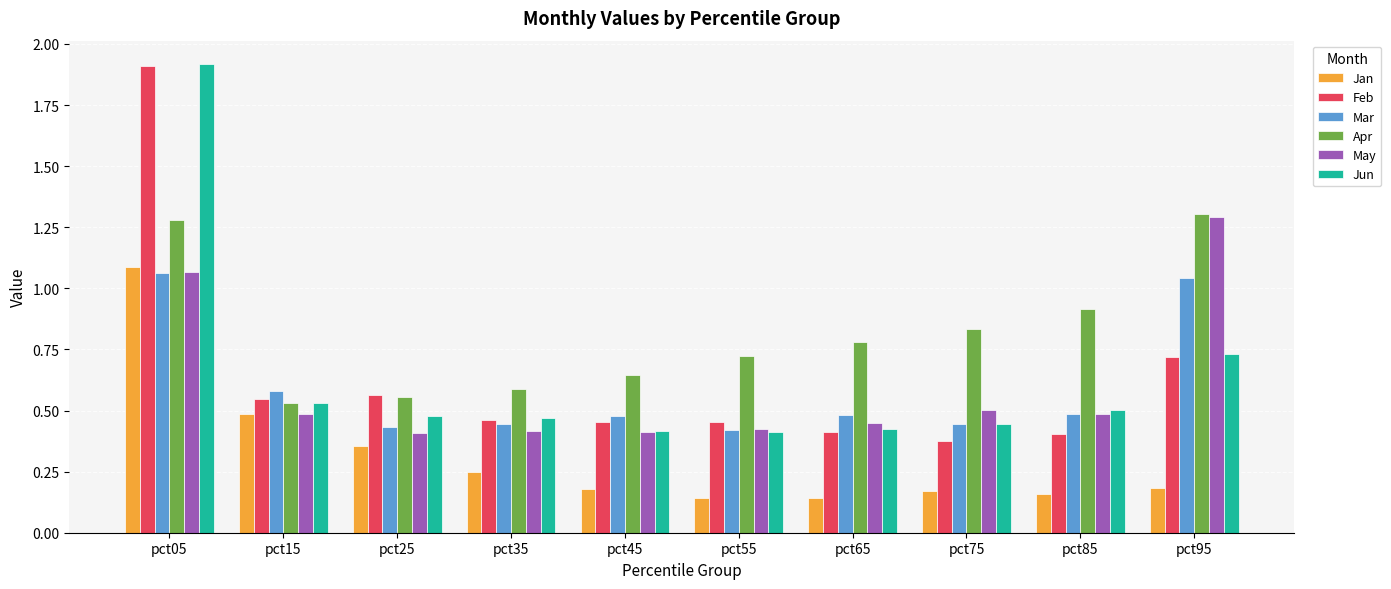

Which series has the largest total across all categories?

Apr